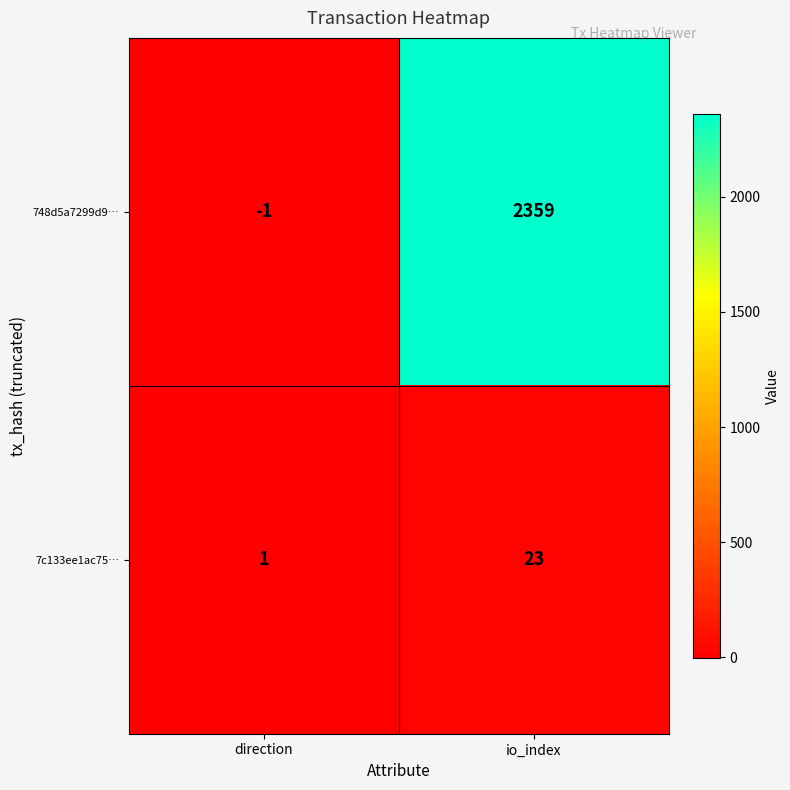

What is the total value across all series at io_index?

2382